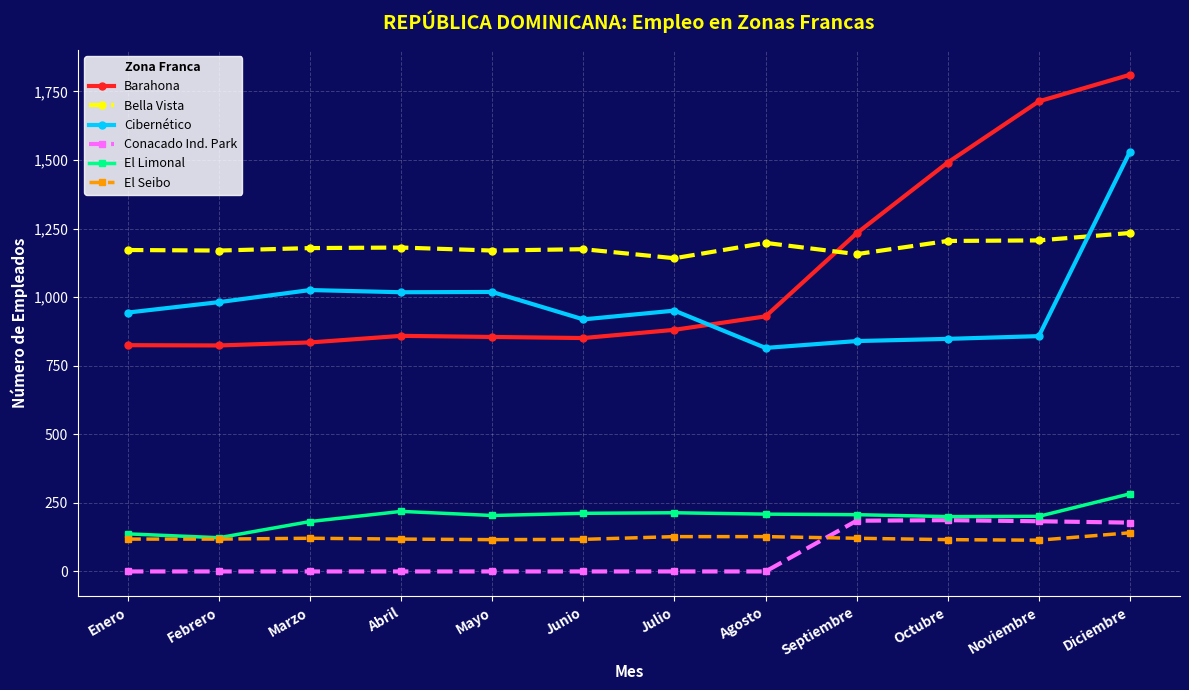

What is the label of the 7th point from the right?

Junio